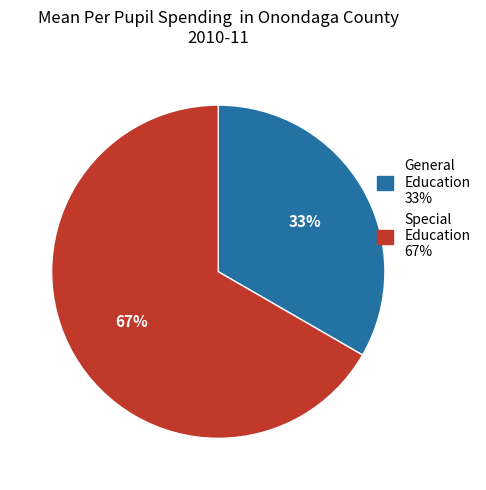

To the nearest percent, what is the average slice percentage?

50%